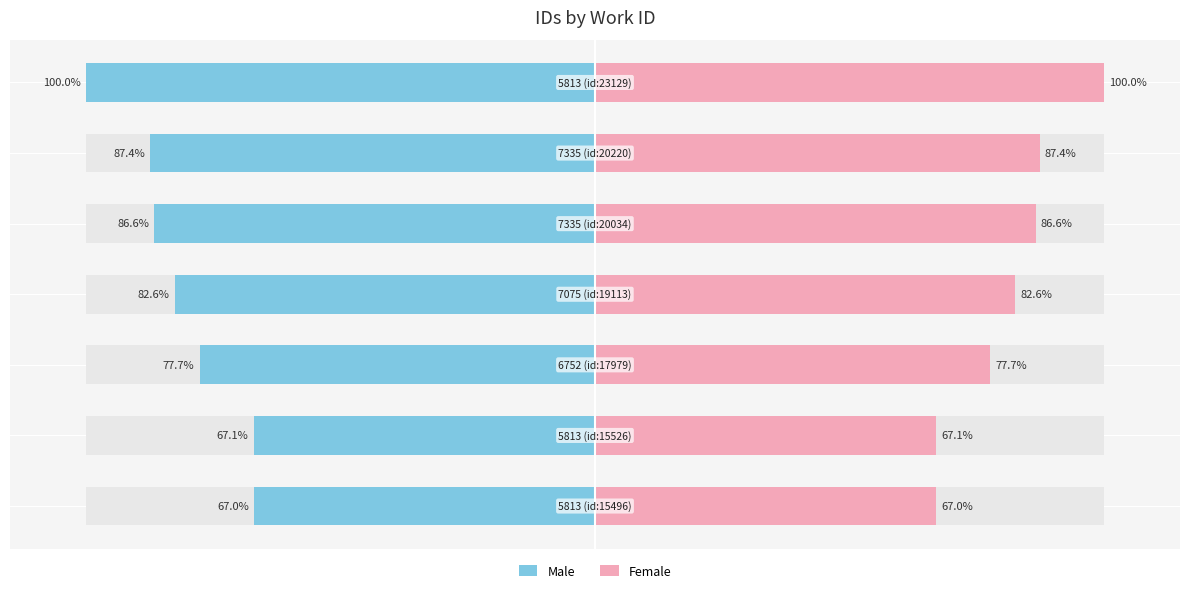

Which series has the widest spread of values?

Male